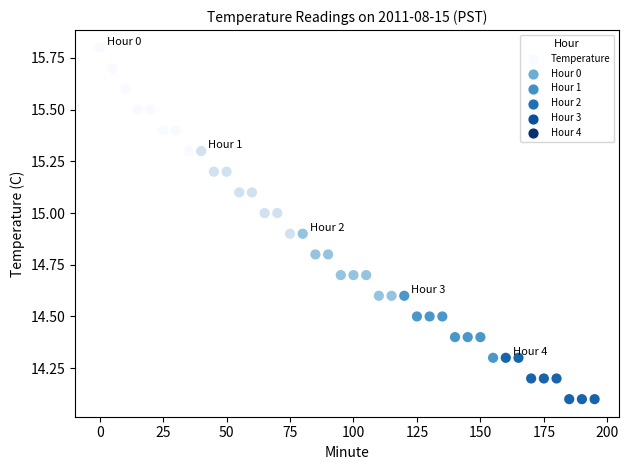

What is the range of Y values (max minus min)?

1.7